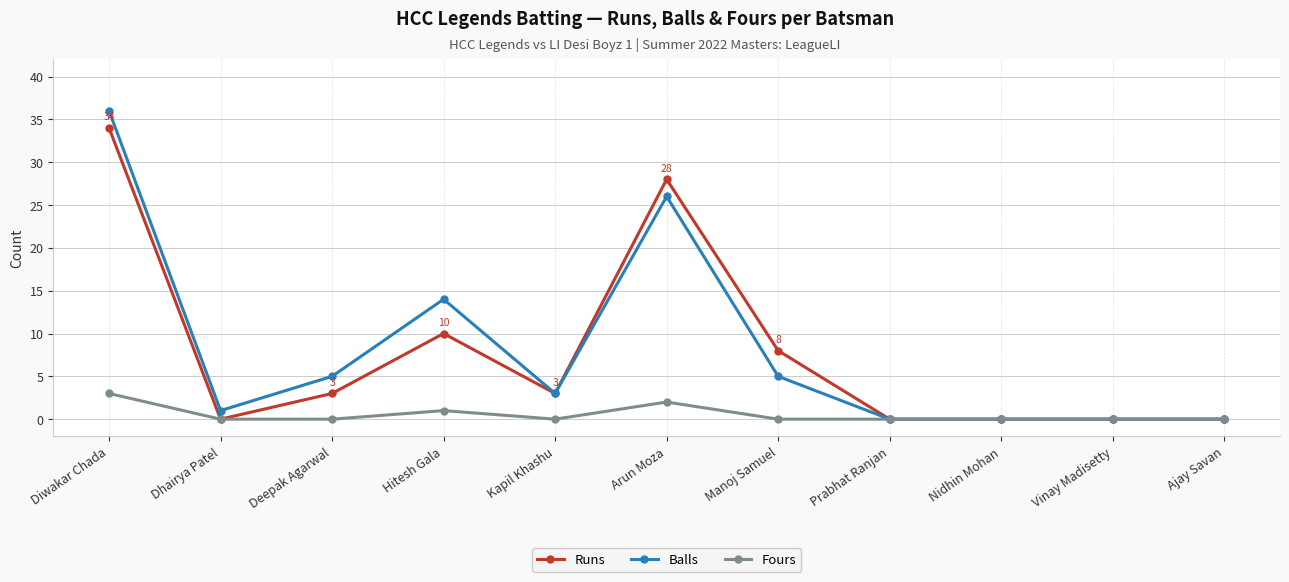

At Diwakar Chada, list the series in order from largest to smallest.

Balls, Runs, Fours